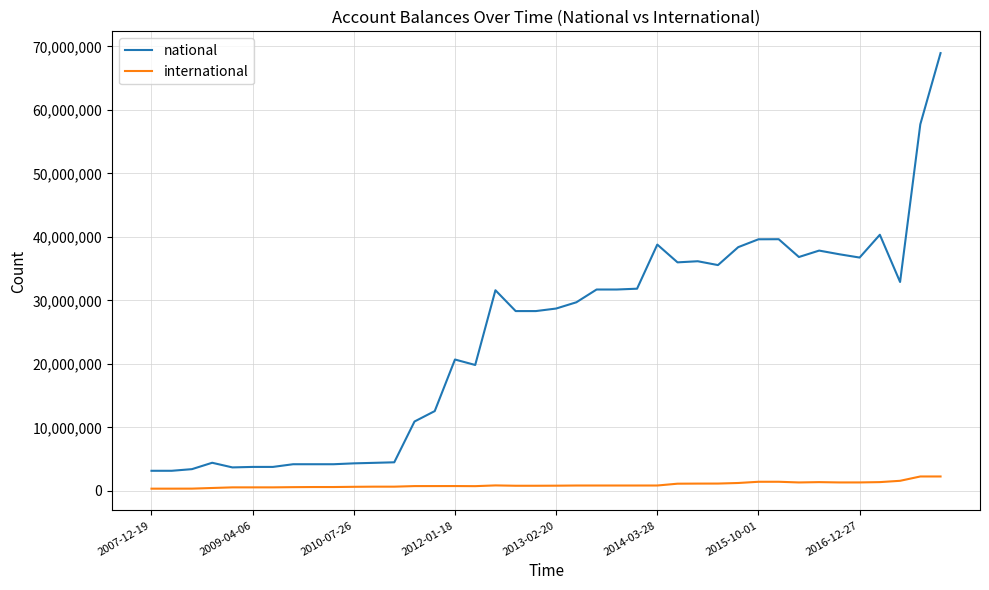

List the series in order of their peak value, highest first.

national, international